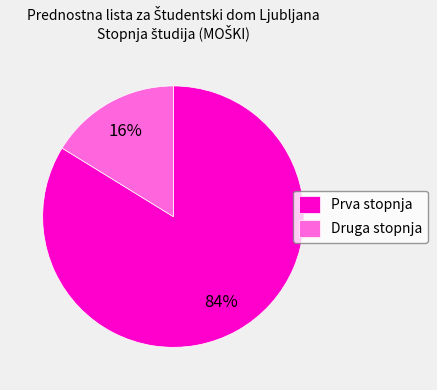

Does Druga stopnja represent more than half of the total?

No